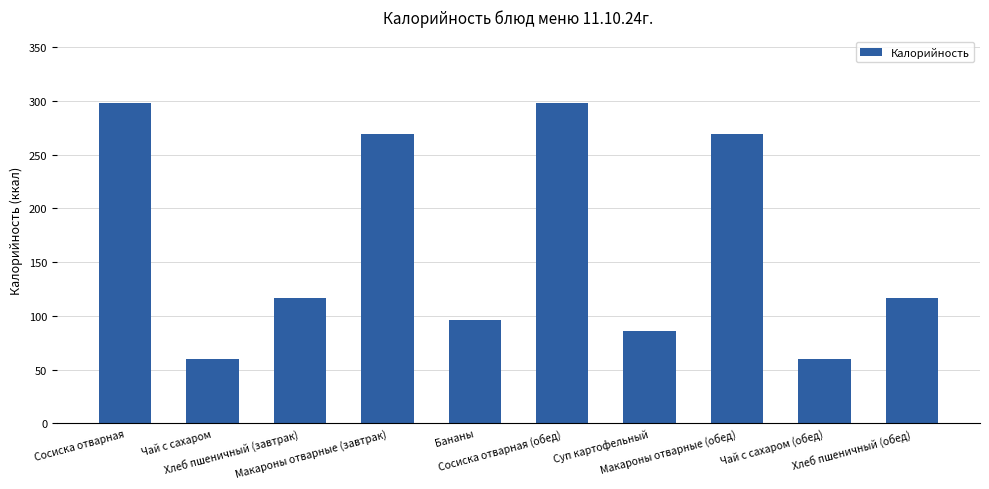

Reading left to right, what are all the values shown in this chart?

Сосиска отварная=298.0	Чай с сахаром=60.0	Хлеб пшеничный (завтрак)=116.9	Макароны отварные (завтрак)=269.5	Бананы=96.0	Сосиска отварная (обед)=298.0	Суп картофельный=85.9	Макароны отварные (обед)=269.5	Чай с сахаром (обед)=60.0	Хлеб пшеничный (обед)=116.9